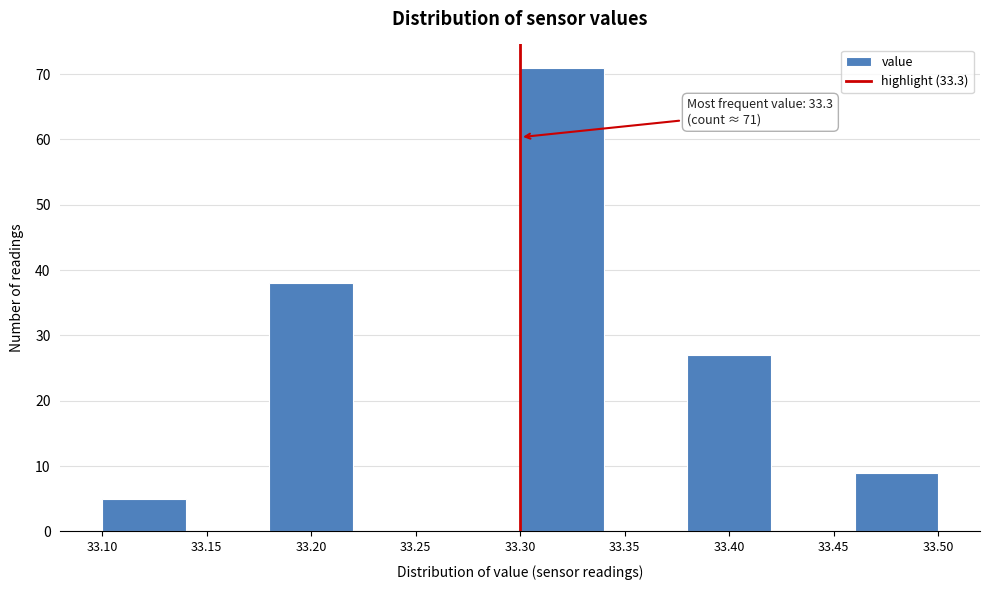

Which range on the x-axis has the tallest bar?

33.30 to 33.34